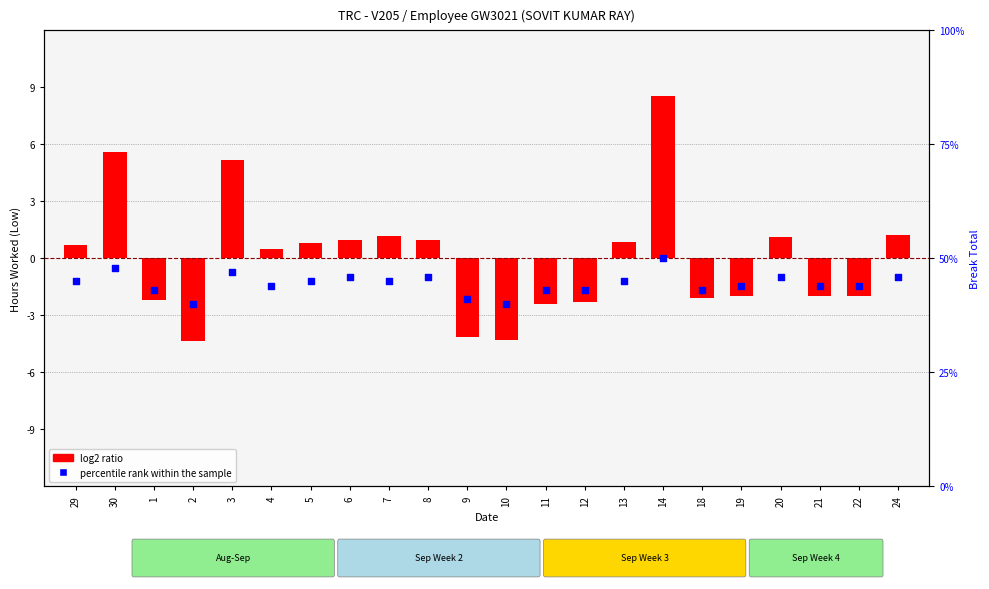

Which series has the largest Y range (max minus min)?

log2 ratio